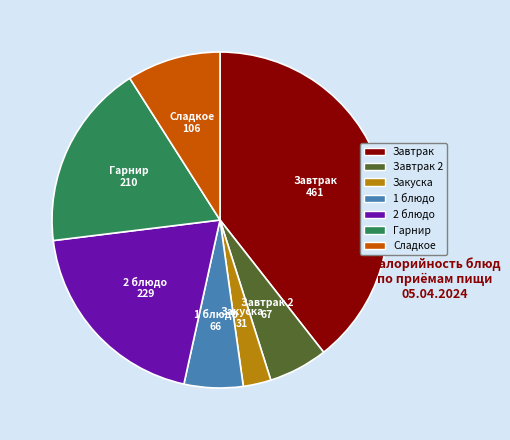

Does any single category account for the majority?

No